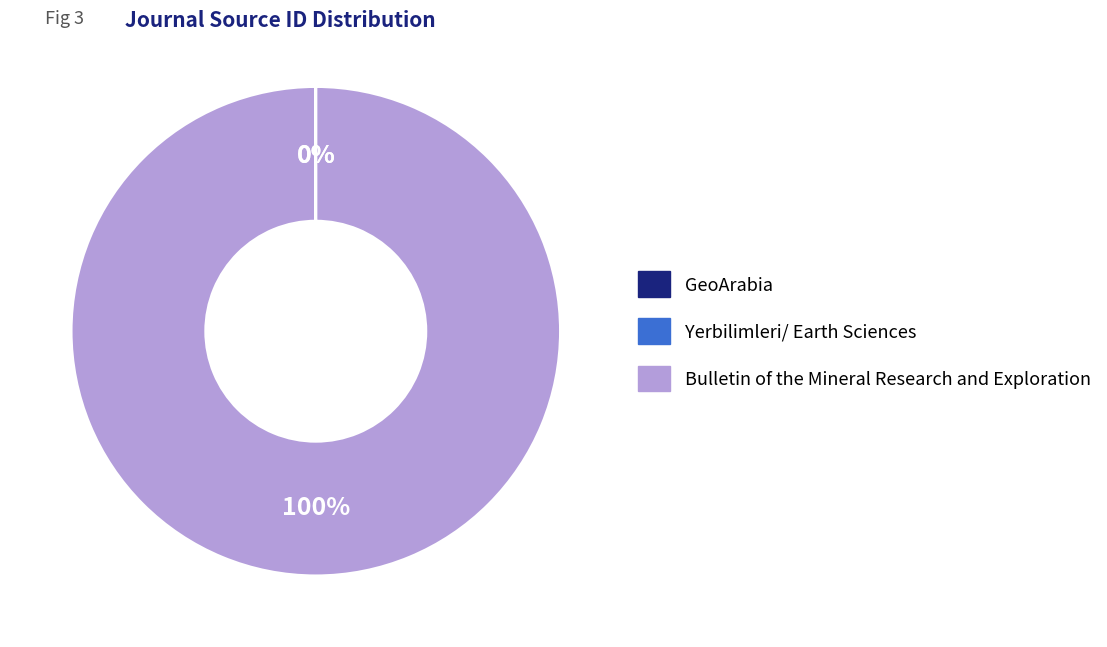

Is Bulletin of the Mineral Research and Exploration the majority of the pie?

Yes